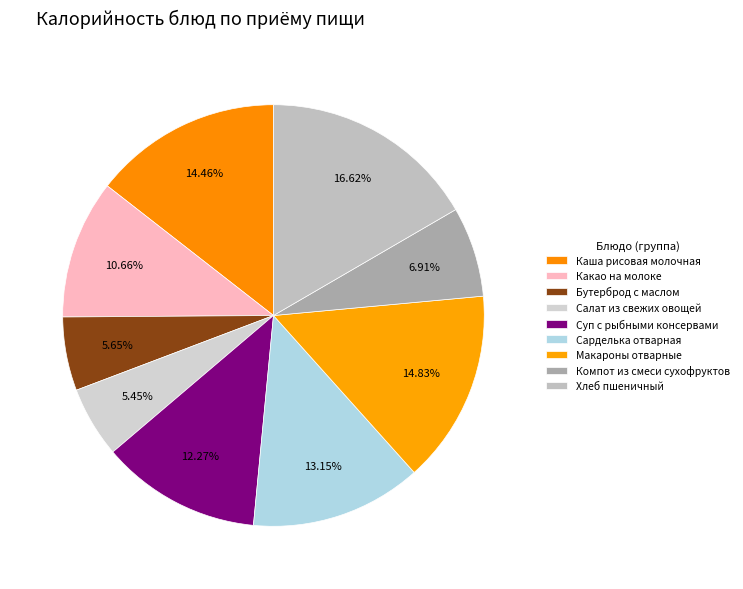

Which has a higher value, Какао на молоке or Компот из смеси сухофруктов?

Какао на молоке